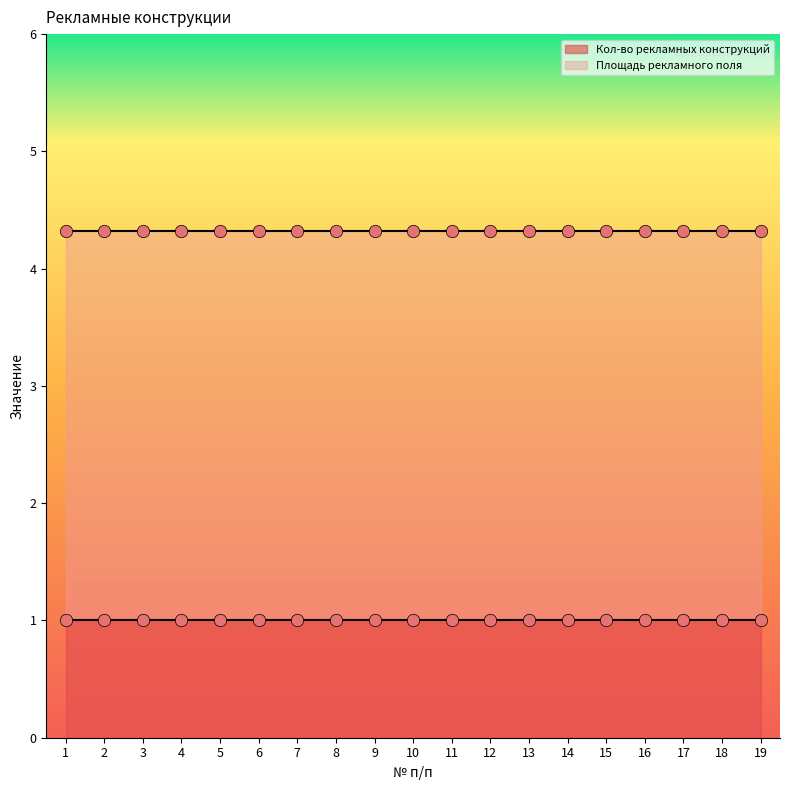

What is the total value across all series at 11?

5.3